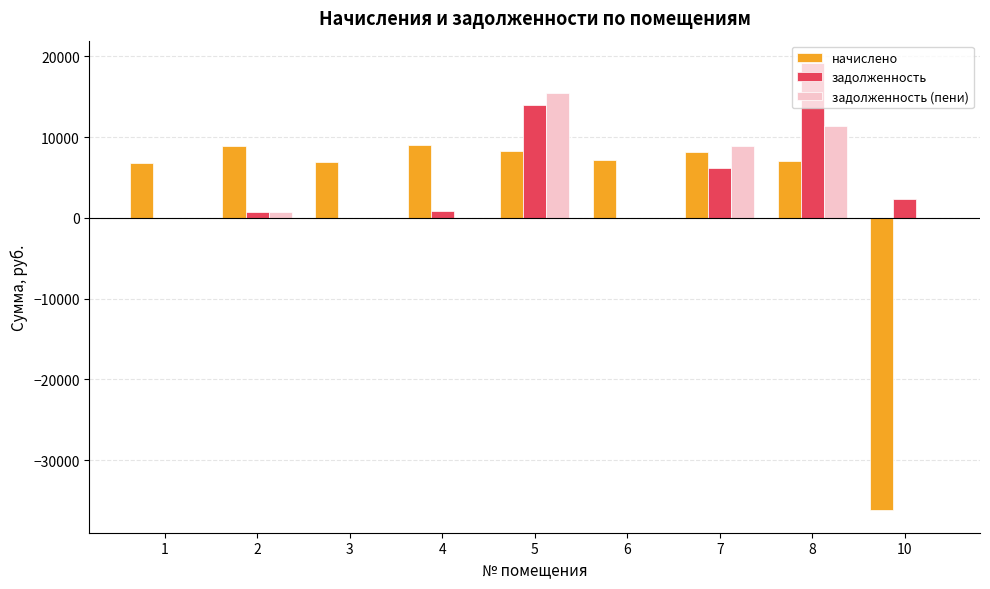

What is the greatest value displayed?

19165.5